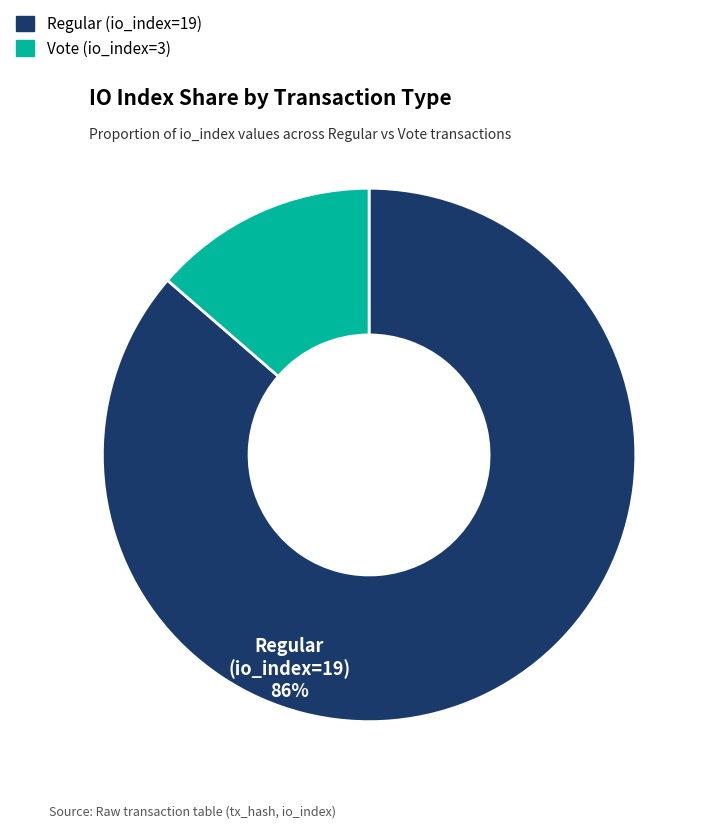

Is there a majority slice in this chart?

Yes